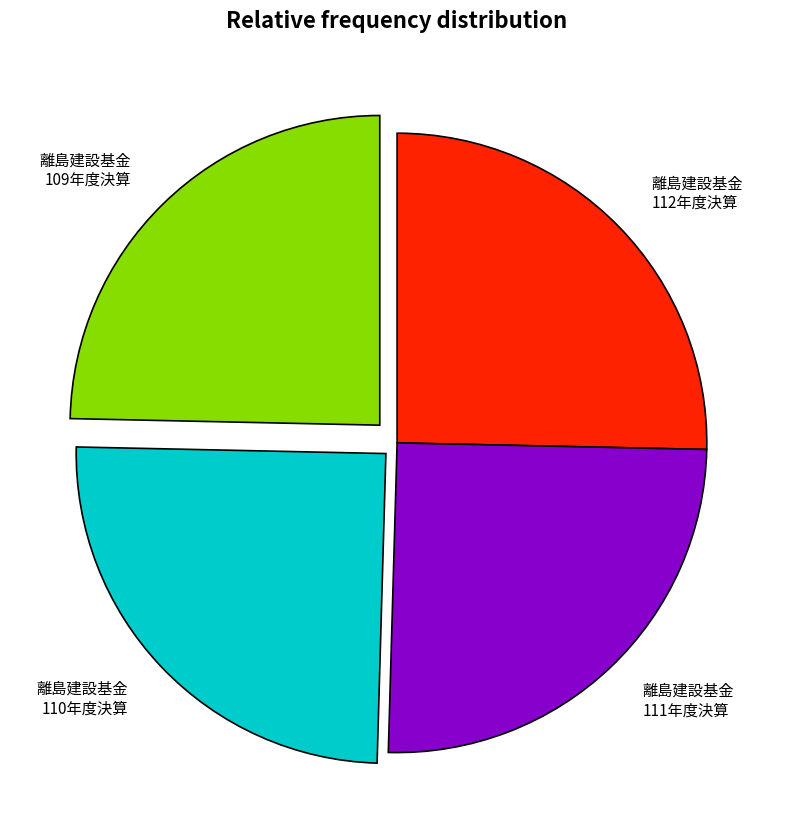

Is there a majority slice in this chart?

No